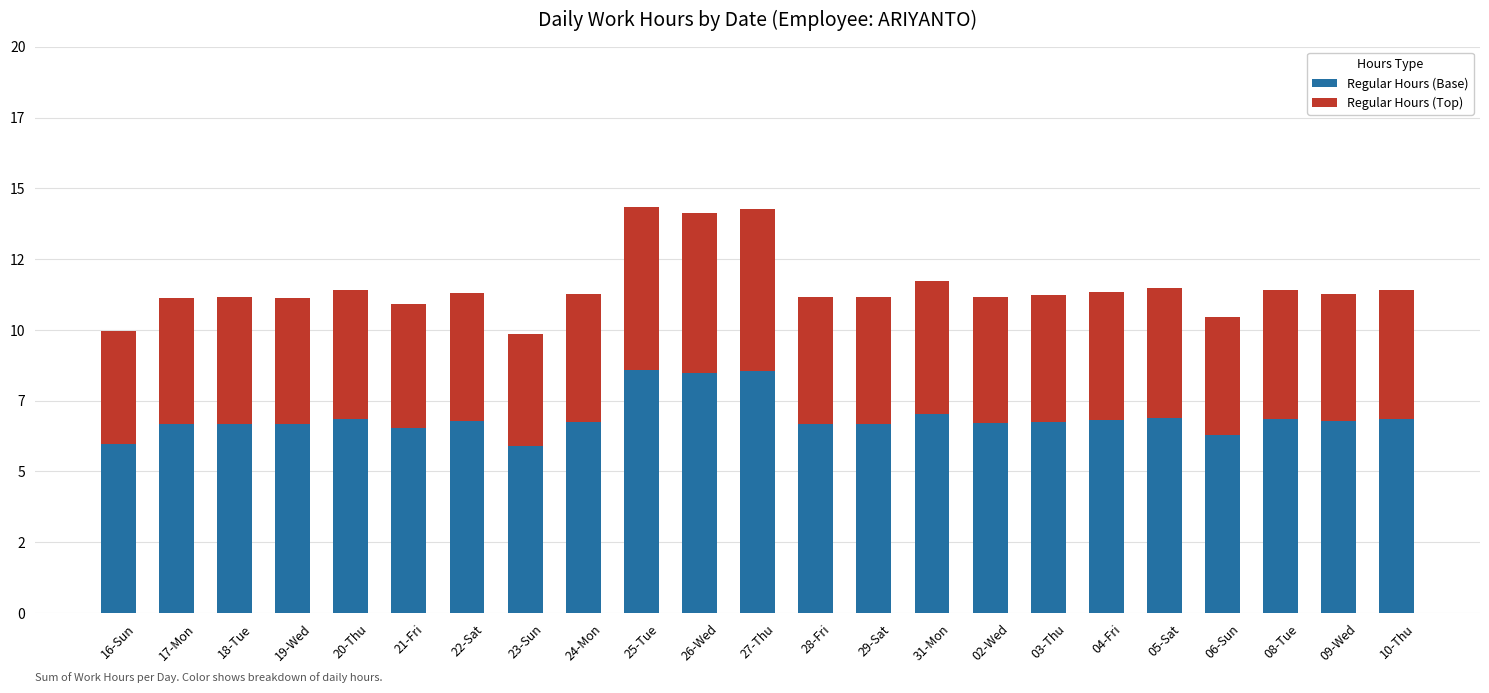

Are the bars horizontal?

No